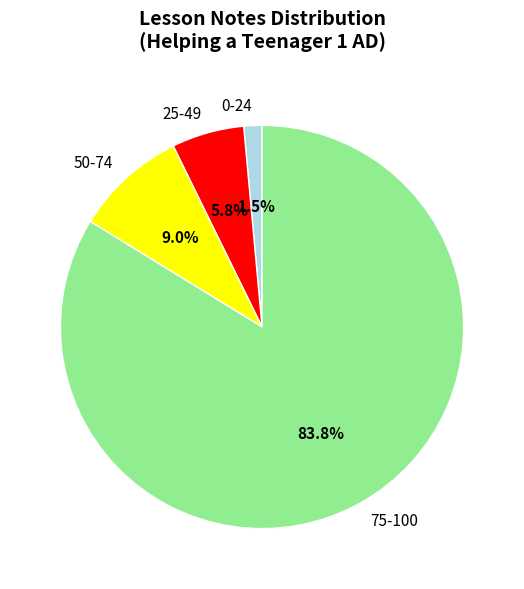

Combined, do 25-49 and 75-100 account for over 50%?

Yes